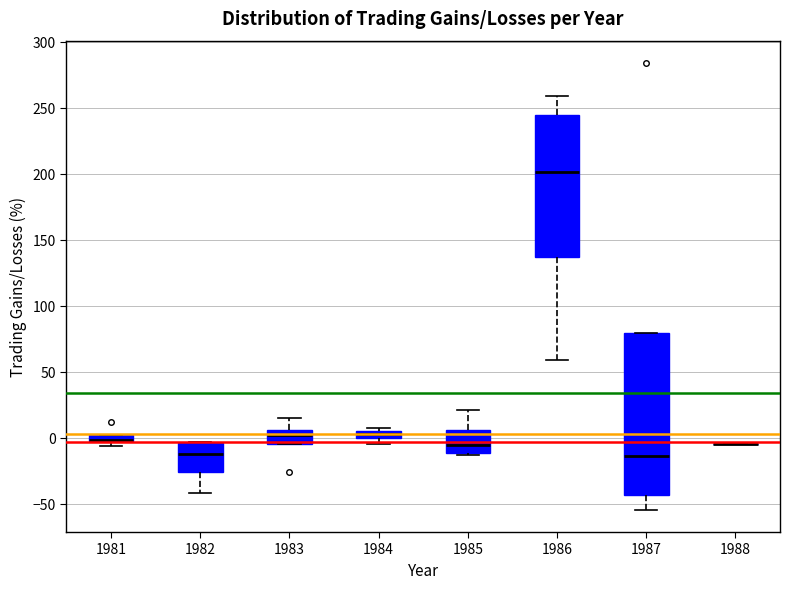

Which box is the tallest, from its lower edge to its upper edge?

1987